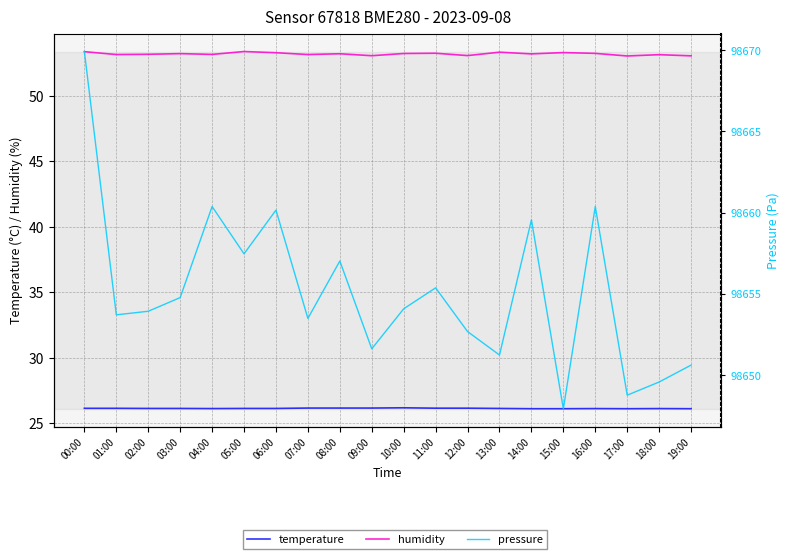

Where does the pressure series first go above 98654?

00:00